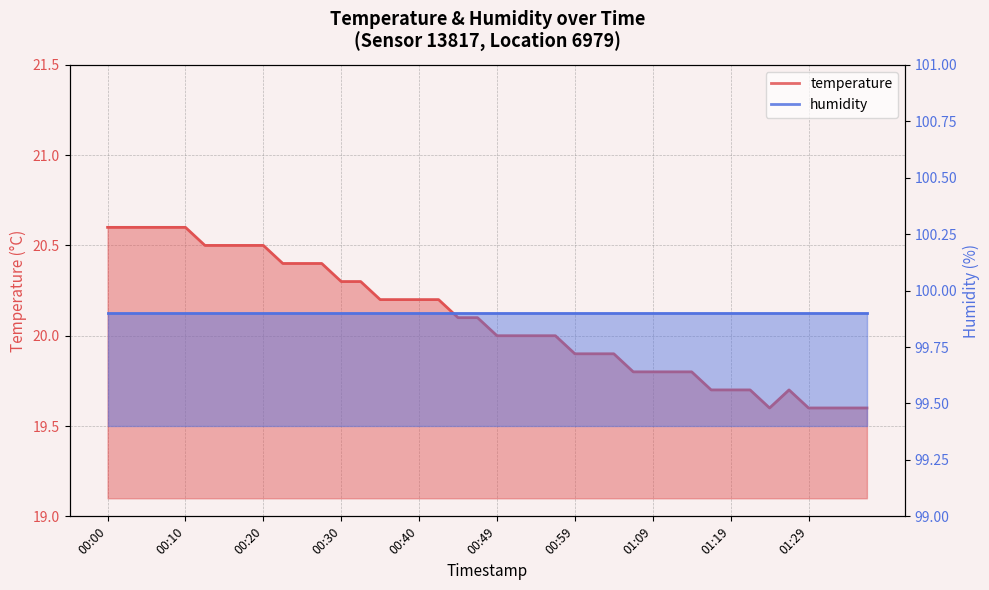

Reading left to right, what are all the values shown in this chart?

20.6	20.6	20.6	20.6	20.6	20.5	20.5	20.5	20.5	20.4	20.4	20.4	20.3	20.3	20.2	20.2	20.2	20.2	20.1	20.1	20.0	20.0	20.0	20.0	19.9	19.9	19.9	19.8	19.8	19.8	19.8	19.7	19.7	19.7	19.6	19.7	19.6	19.6	19.6	19.6